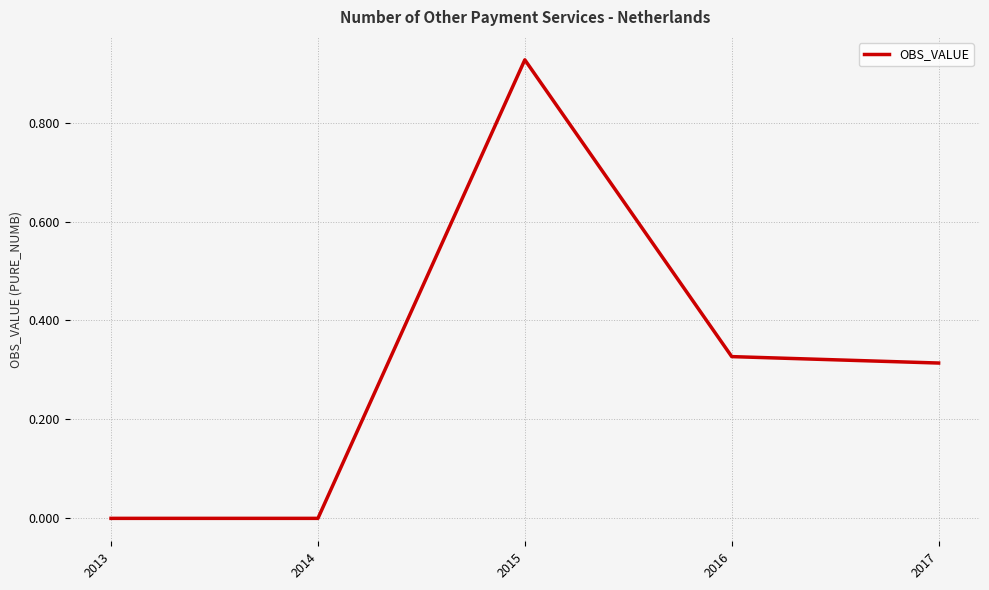

How many series are shown in this chart?

1